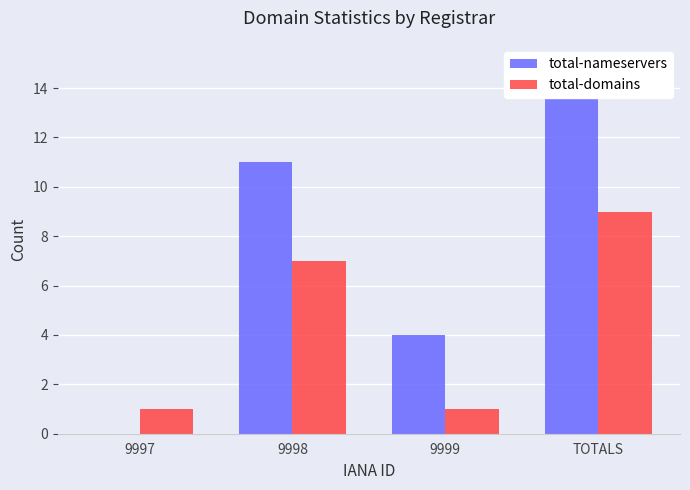

At which category is the sum across all series the highest?

TOTALS